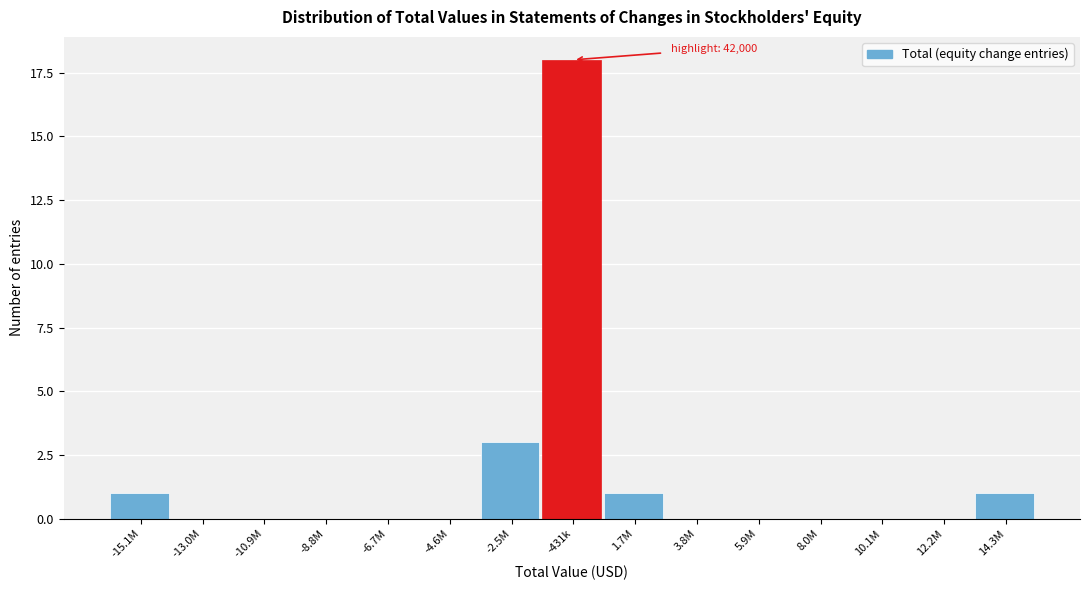

Reading left to right, list all the values displayed in this chart.

-15.1M=1	-13.0M=0	-10.9M=0	-8.8M=0	-6.7M=0	-4.6M=0	-2.5M=3	-431k=18	1.7M=1	3.8M=0	5.9M=0	8.0M=0	10.1M=0	12.2M=0	14.3M=1